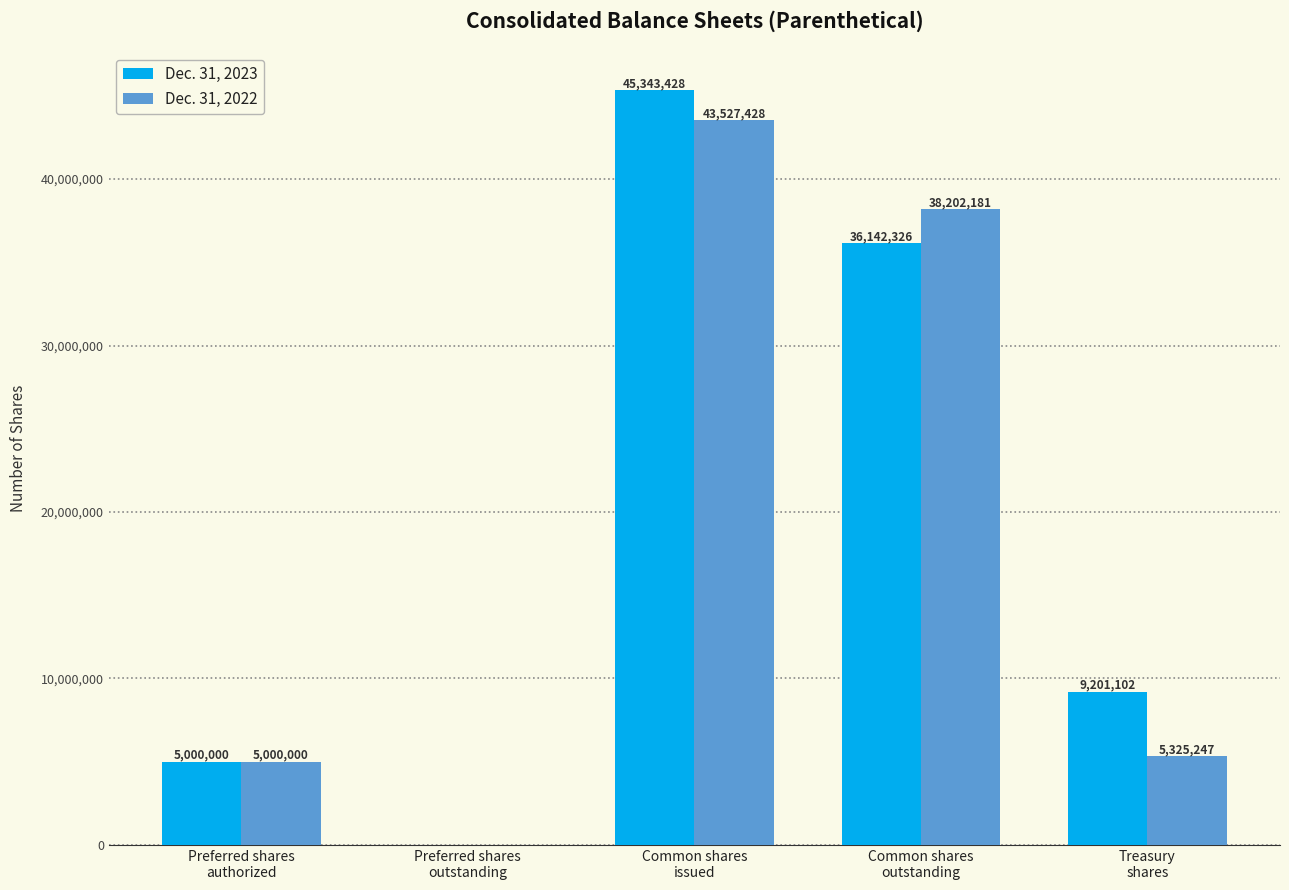

Count the number of categories in the chart.

5